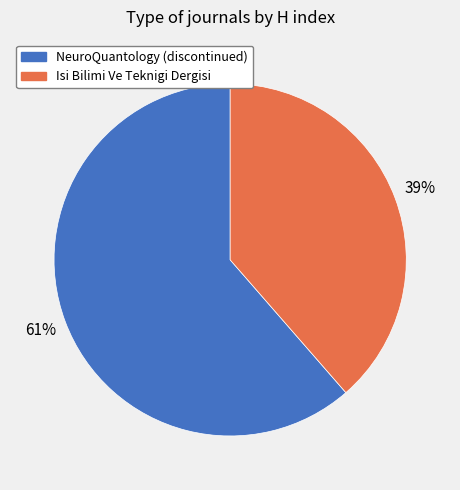

Which has a higher value, Isi Bilimi Ve Teknigi Dergisi or NeuroQuantology (discontinued)?

NeuroQuantology (discontinued)